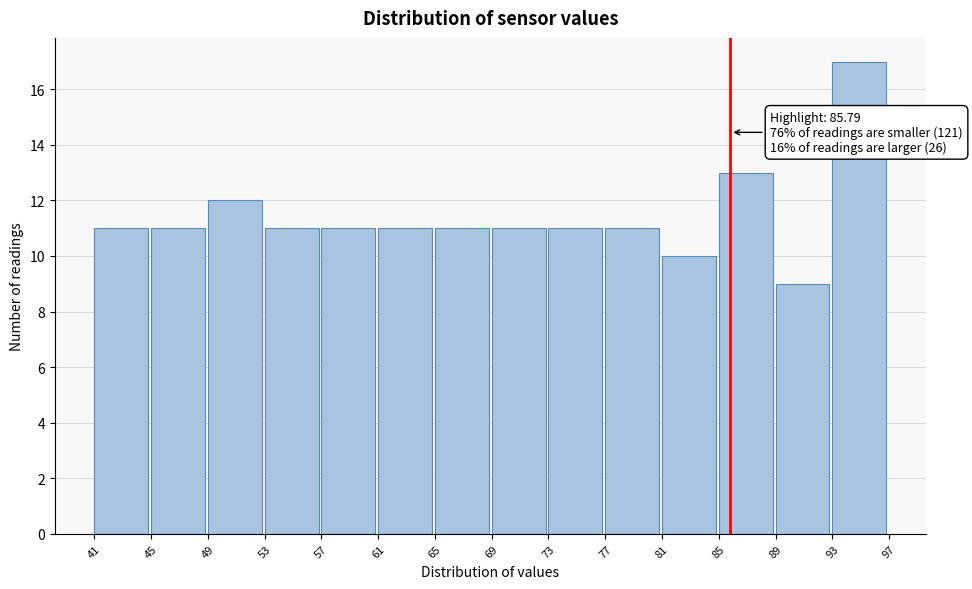

Which range on the x-axis has the tallest bar?

93 to 97